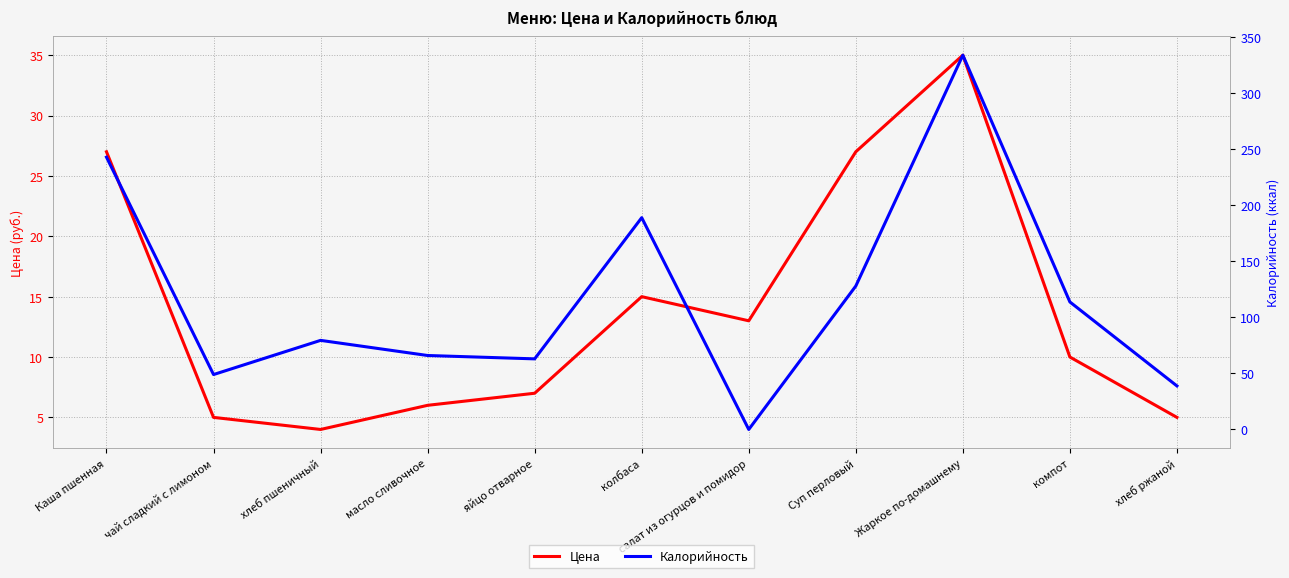

Reading left to right, what are all the values shown in this chart?

Цена: Каша пшенная=27.0	чай сладкий с лимоном=5.0	хлеб пшеничный=4.0	масло сливочное=6.0	яйцо отварное=7.0	колбаса=15.0	салат из огурцов и помидор=13.0	Суп перловый=27.0	Жаркое по-домашнему=35.0	компот=10.0	хлеб ржаной=5.0
Калорийность: Каша пшенная=243.0	чай сладкий с лимоном=49.0	хлеб пшеничный=79.5	масло сливочное=66.0	яйцо отварное=63.0	колбаса=189.0	салат из огурцов и помидор=0.0	Суп перловый=128.0	Жаркое по-домашнему=334.0	компот=113.8	хлеб ржаной=38.9